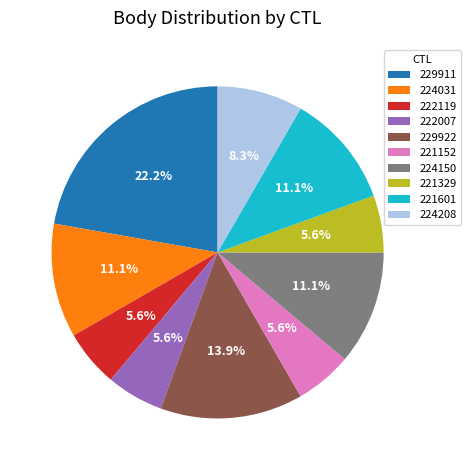

To the nearest percent, what portion does 222119 represent?

6%